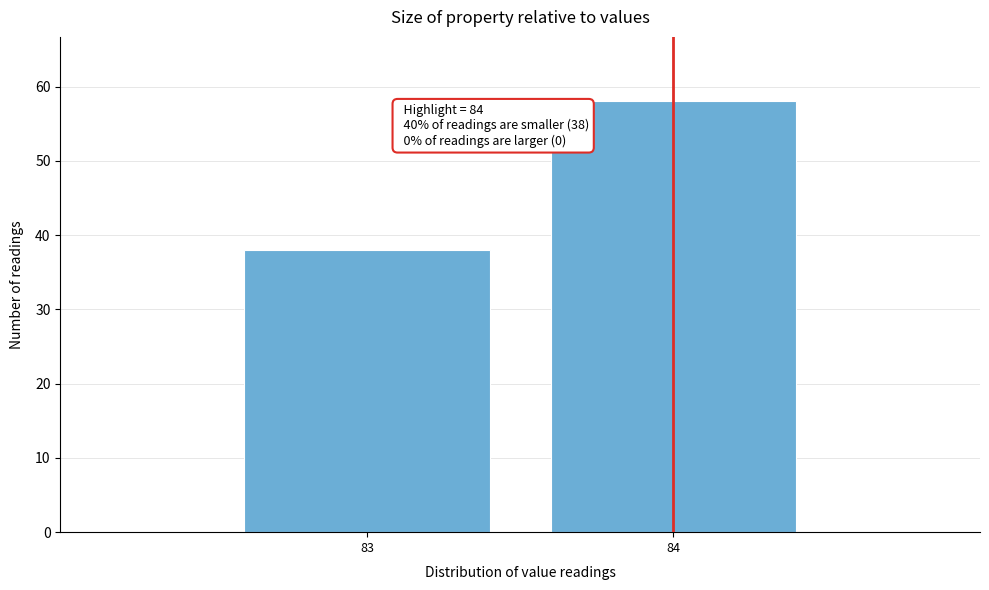

Reading left to right, what are all the values shown in this chart?

83=38	84=58